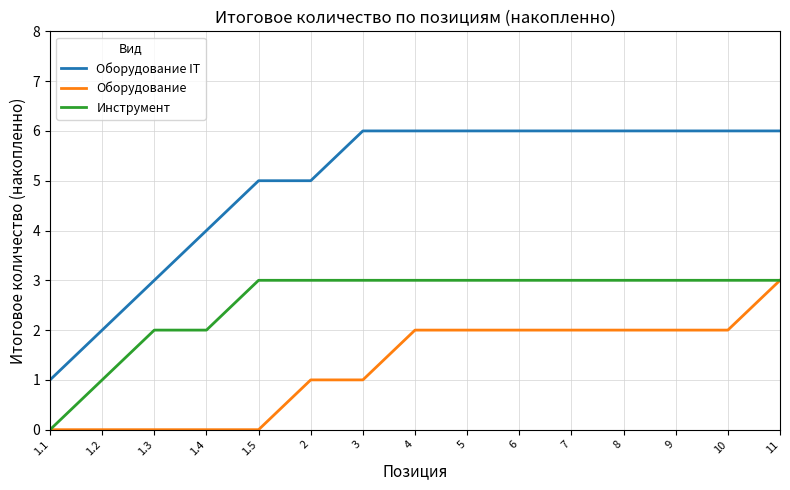

At which label is Инструмент closest to 1?

1.2